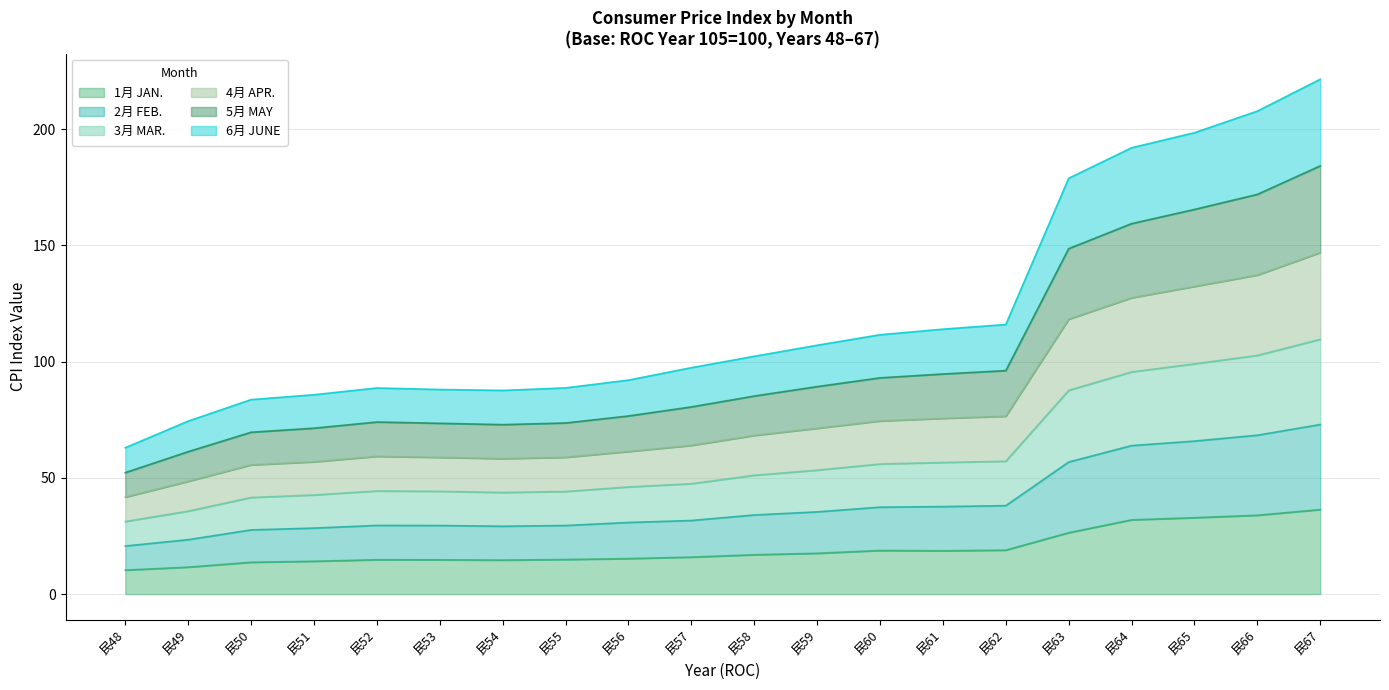

The value of 1月 JAN. at 民59 is 7.0. True or false?

False